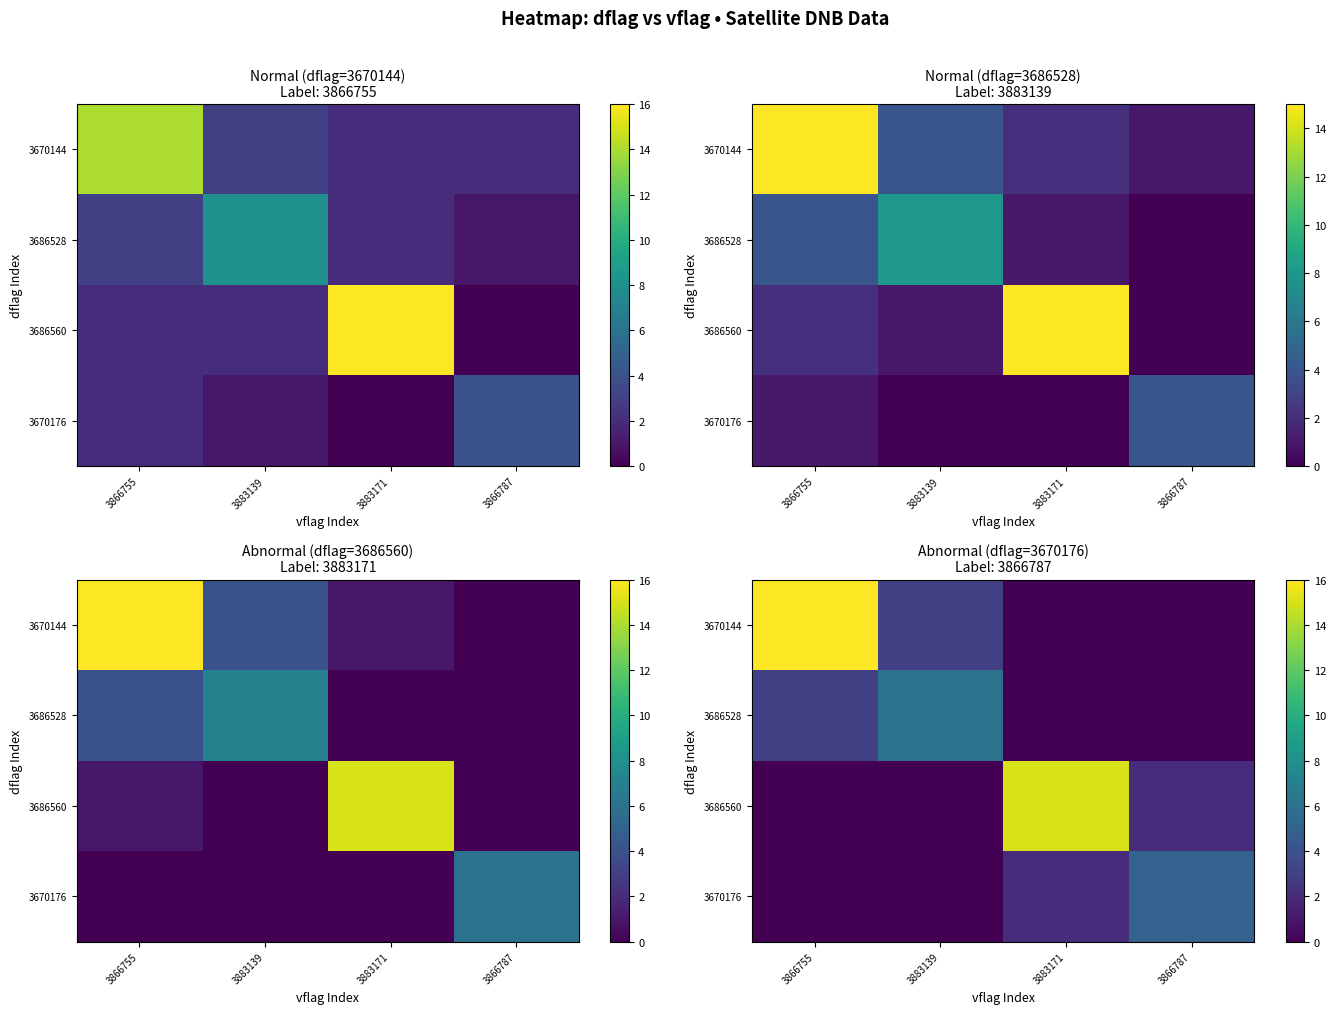

Which label corresponds to the smallest value in the chart?

3883171